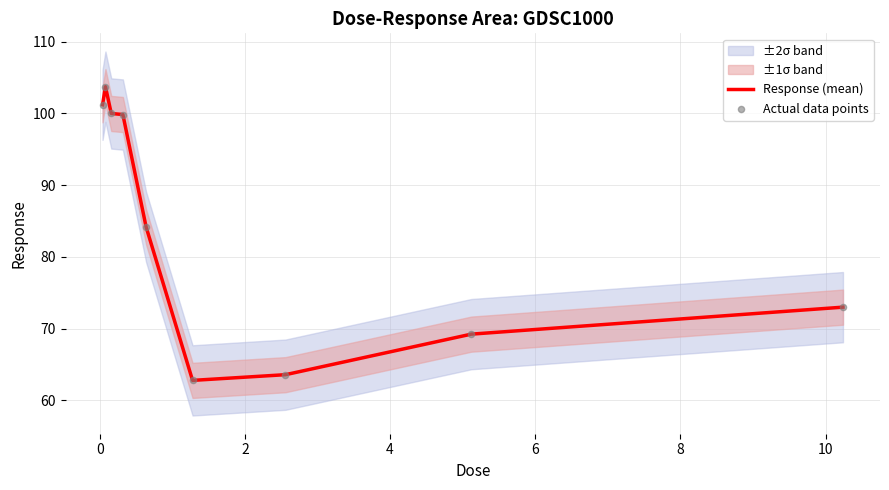

Which series has the largest total across all categories?

Response (mean)